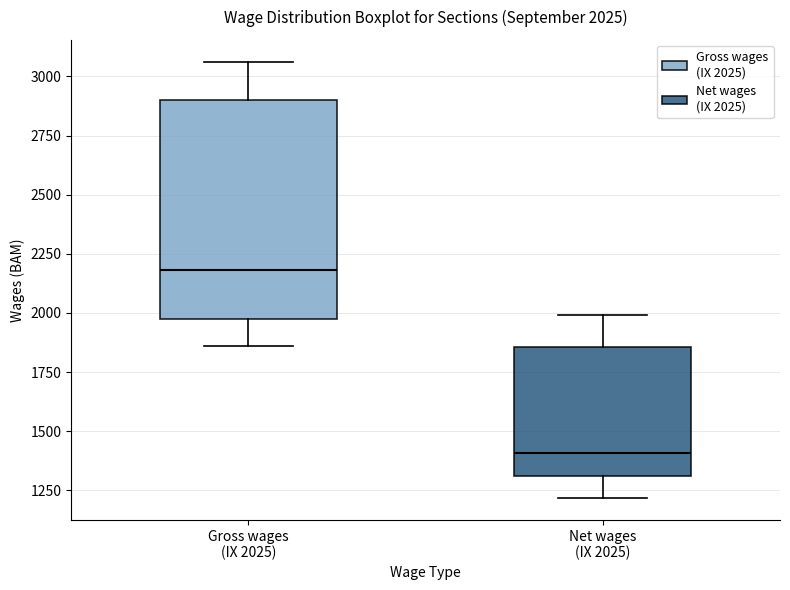

Comparing the boxes themselves (not the whiskers), which one is the tallest?

Gross wages (IX 2025)